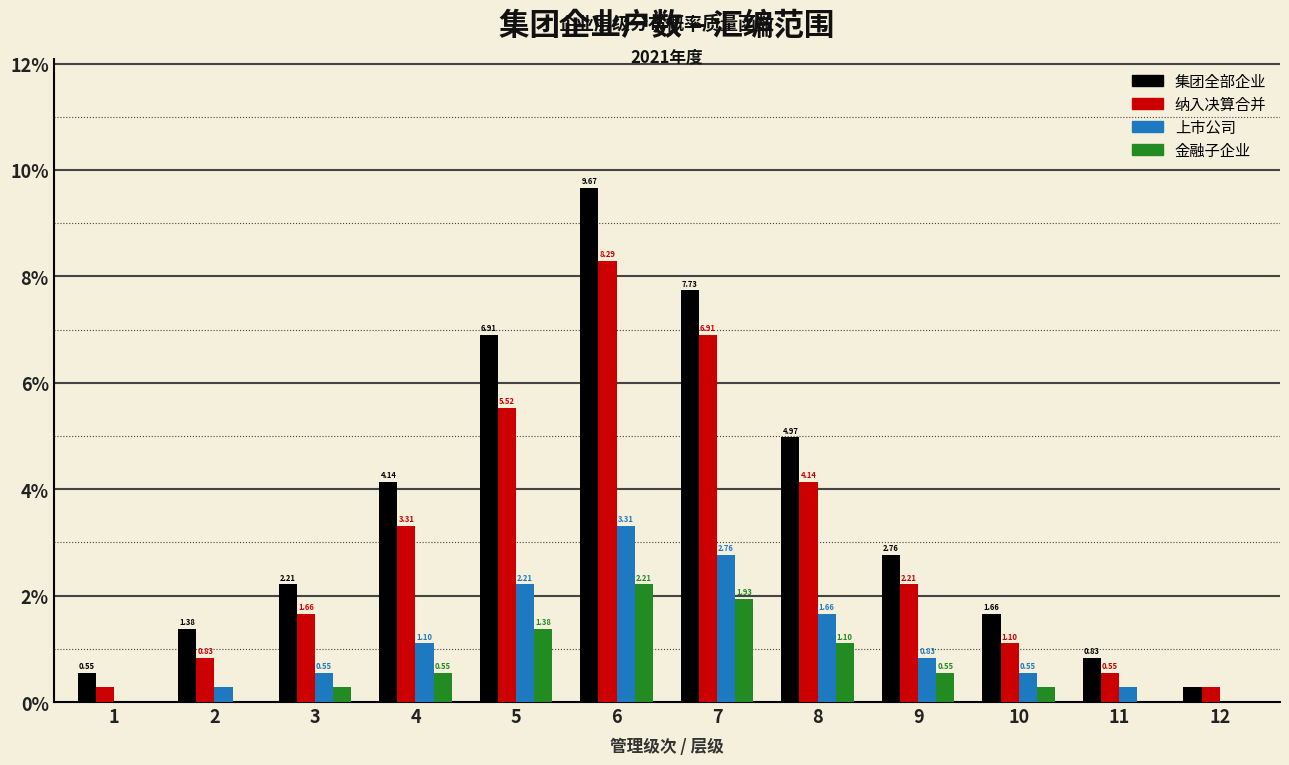

At which category is the sum across all series the highest?

6